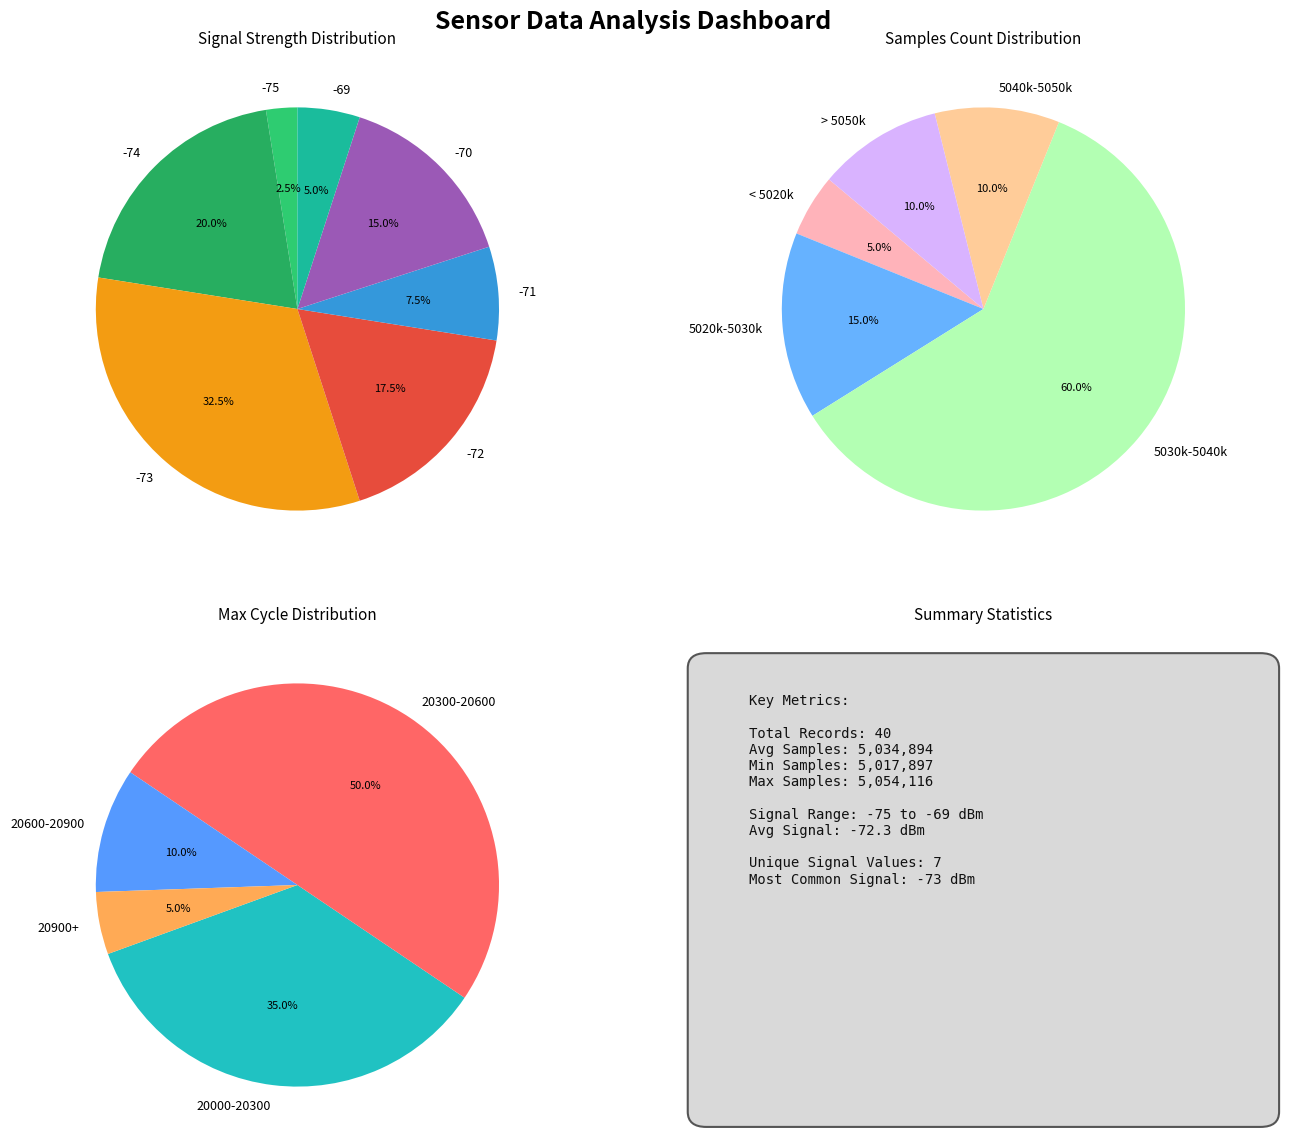

Does any single category account for the majority?

No